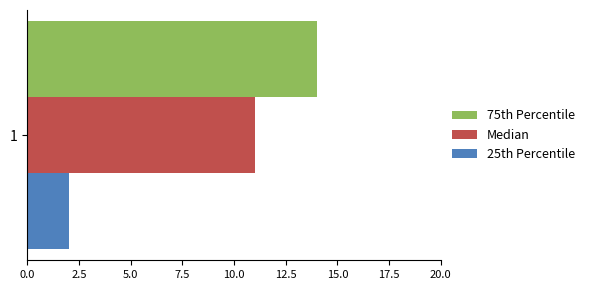

Which series has the largest range (max minus min)?

75th Percentile